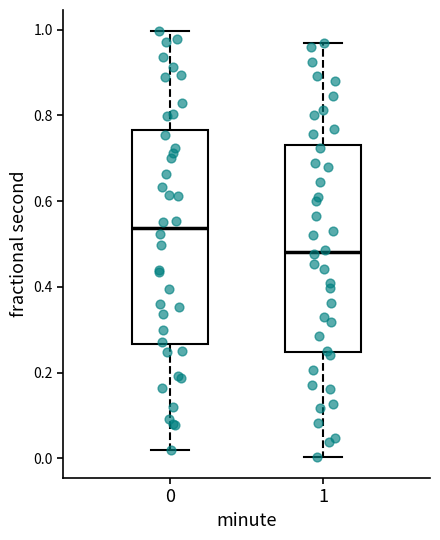

Reading left to right, transcribe this box plot: for each box, give where its median line is, the range the box spans, and where its two whiskers end, as read against the y-axis. The values are not printed on the chart, so give them approximately, as read against the axis.

0: median 0.54, box 0.26 to 0.76, whiskers 0.02 to 1.00
1: median 0.48, box 0.24 to 0.74, whiskers 0.00 to 0.96